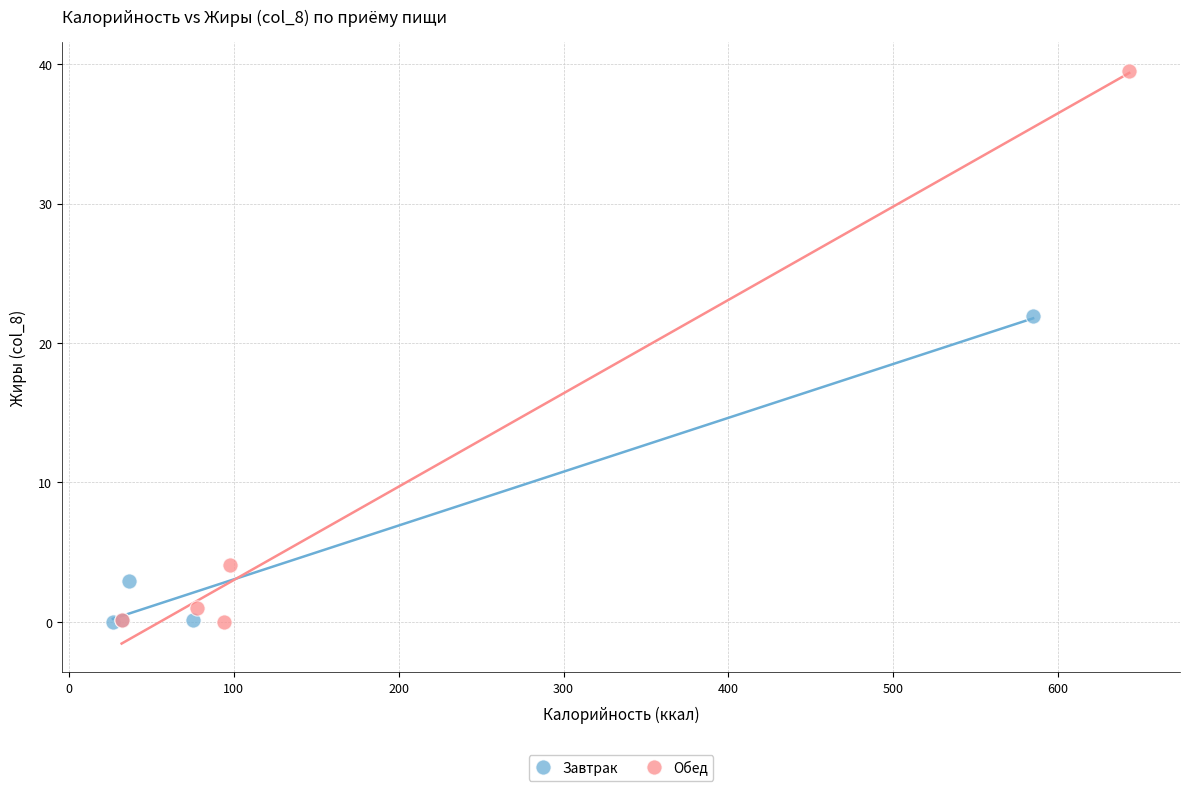

What are all the series names shown in the legend?

Завтрак, Обед